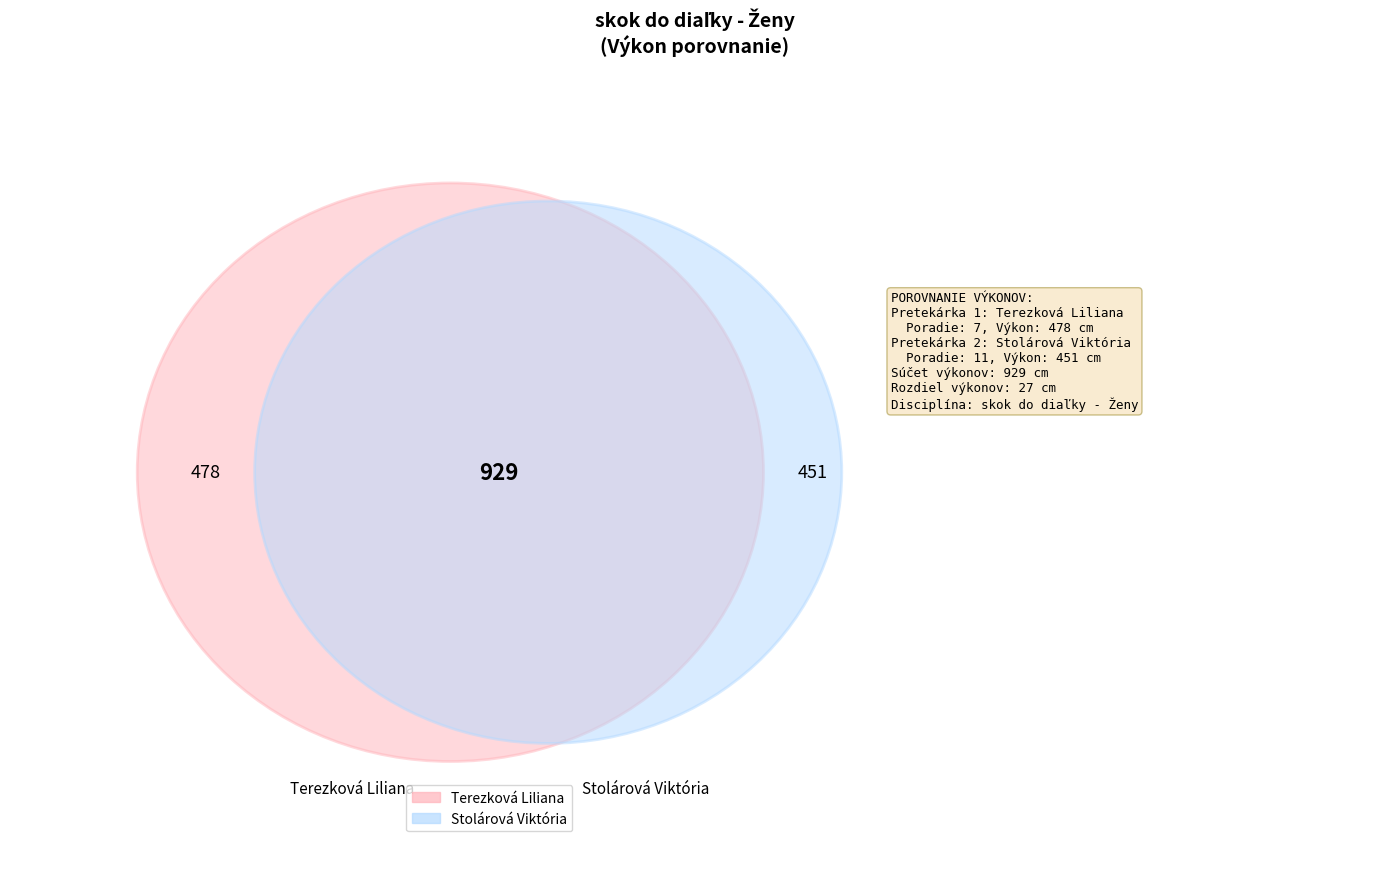

To the nearest percent, what is the difference between the largest and smallest slice percentages?

3%